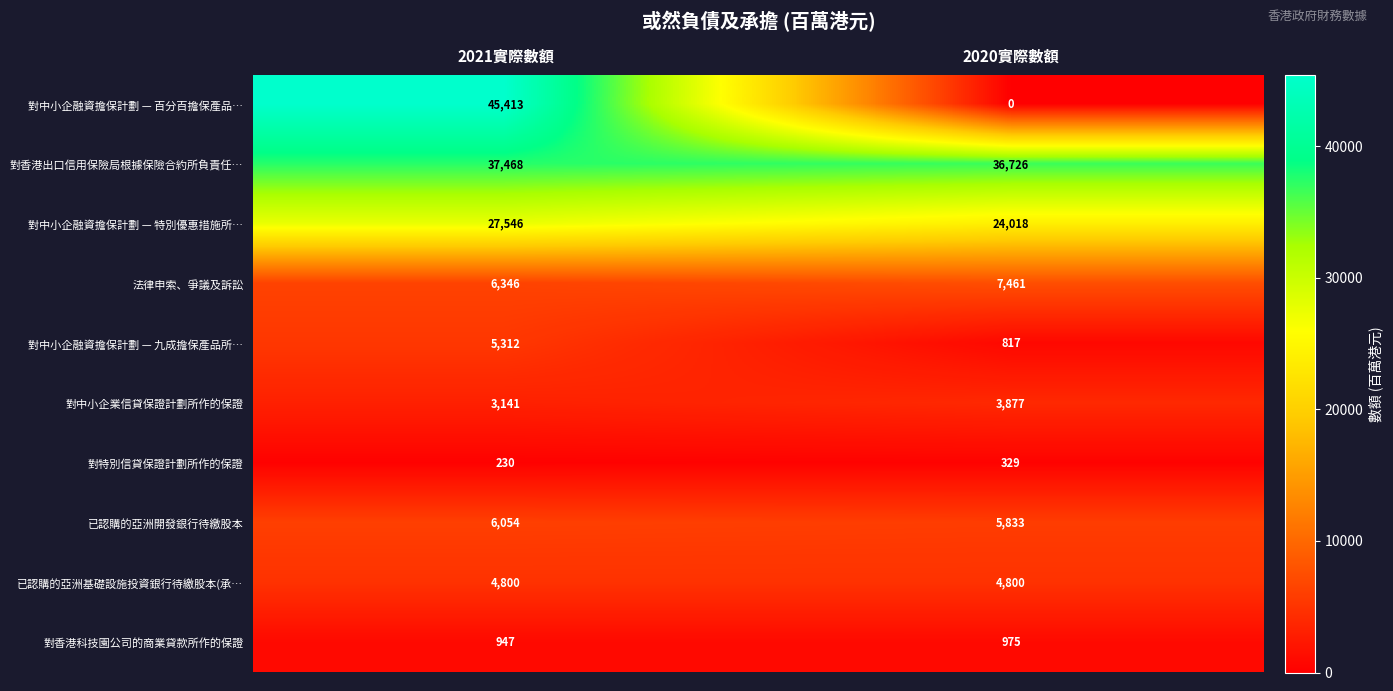

How many series are shown in this chart?

10